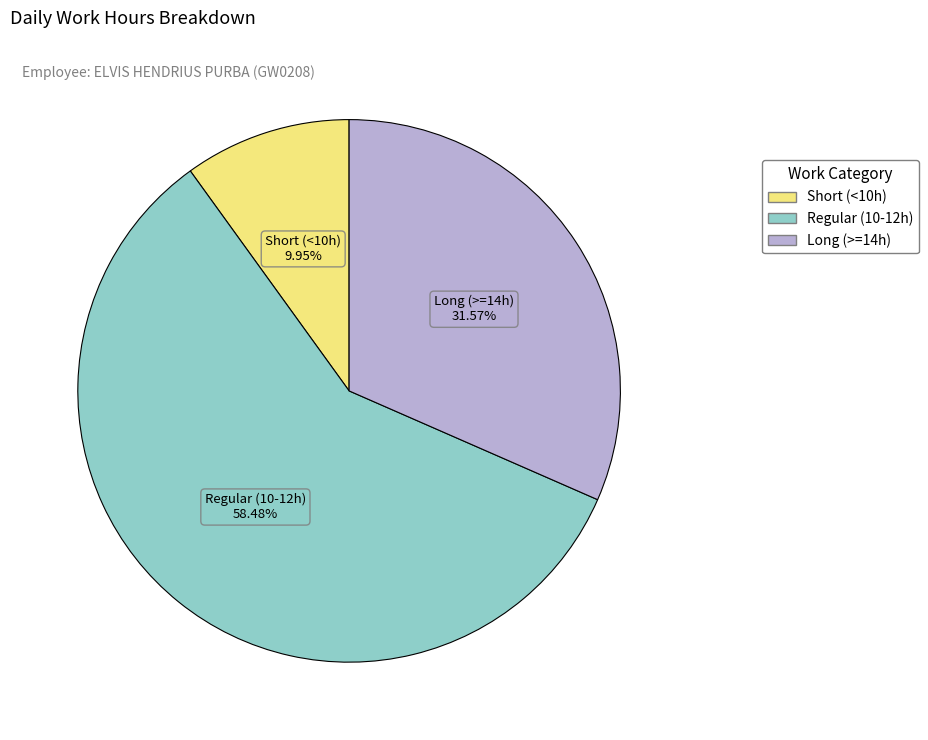

Do Regular (10-12h) and Long (>=14h) together represent more than half of the pie?

Yes